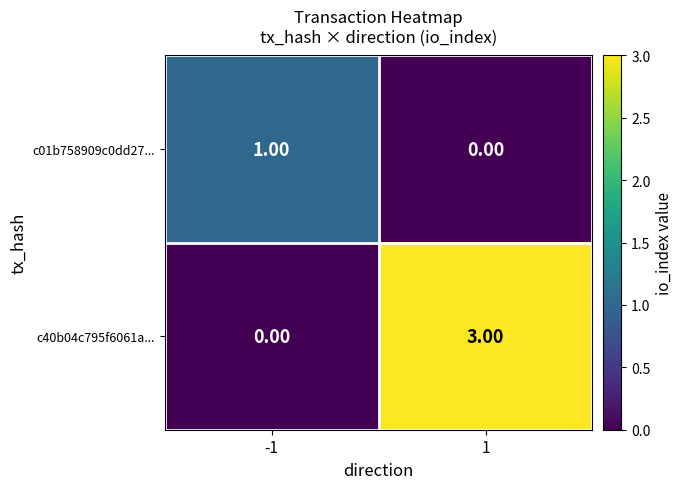

List the series in order of their peak value, lowest first.

c01b758909c0dd27..., c40b04c795f6061a...